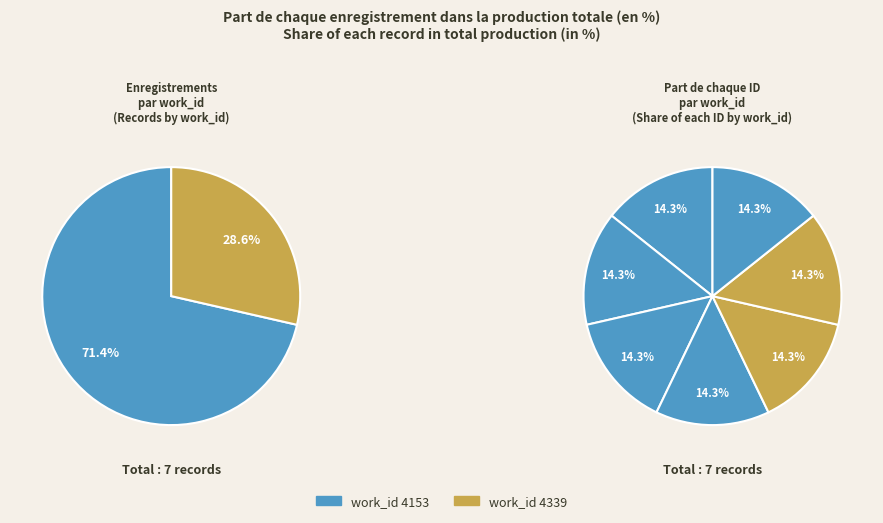

Is it true that 10720 is 25% of the pie?

False